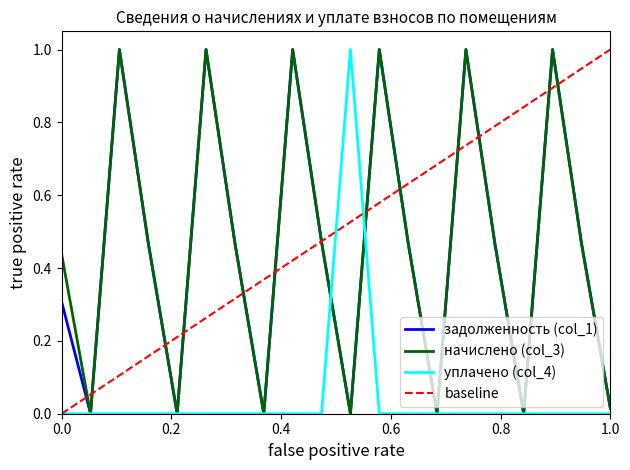

How many уплачено (col_4) values are between 0 and 1?

20